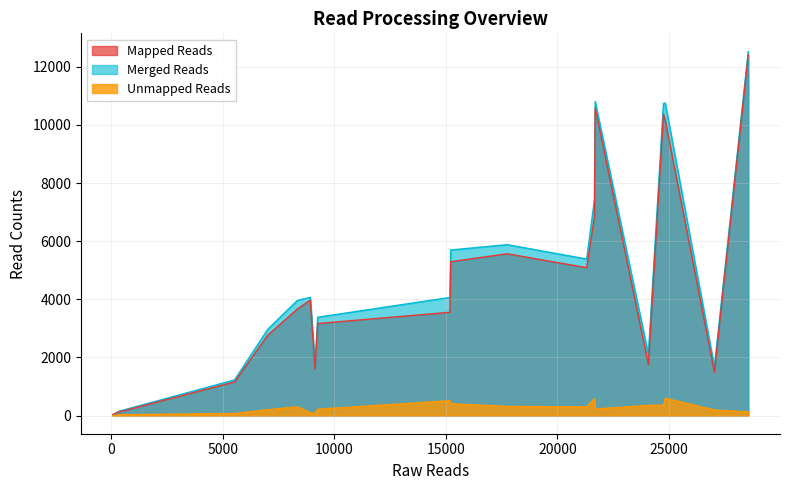

How many lines are shown in the chart?

3